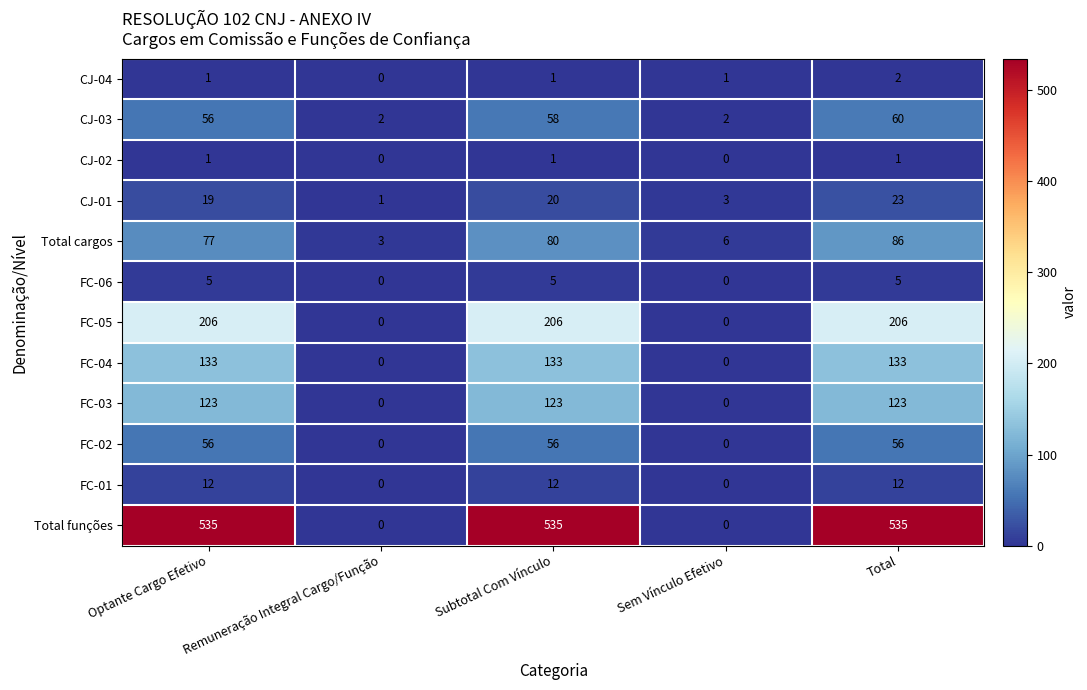

What is the maximum value for CJ-03?

60